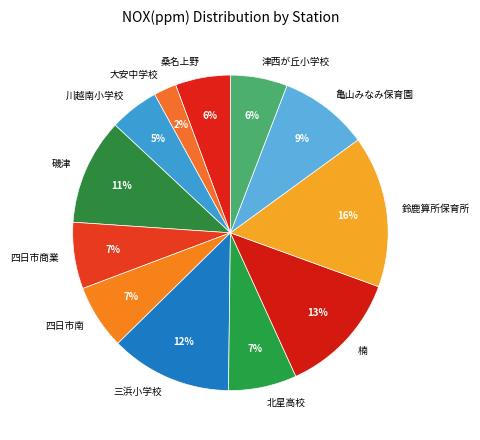

Between 楠 and 津西が丘小学校, which is larger?

楠